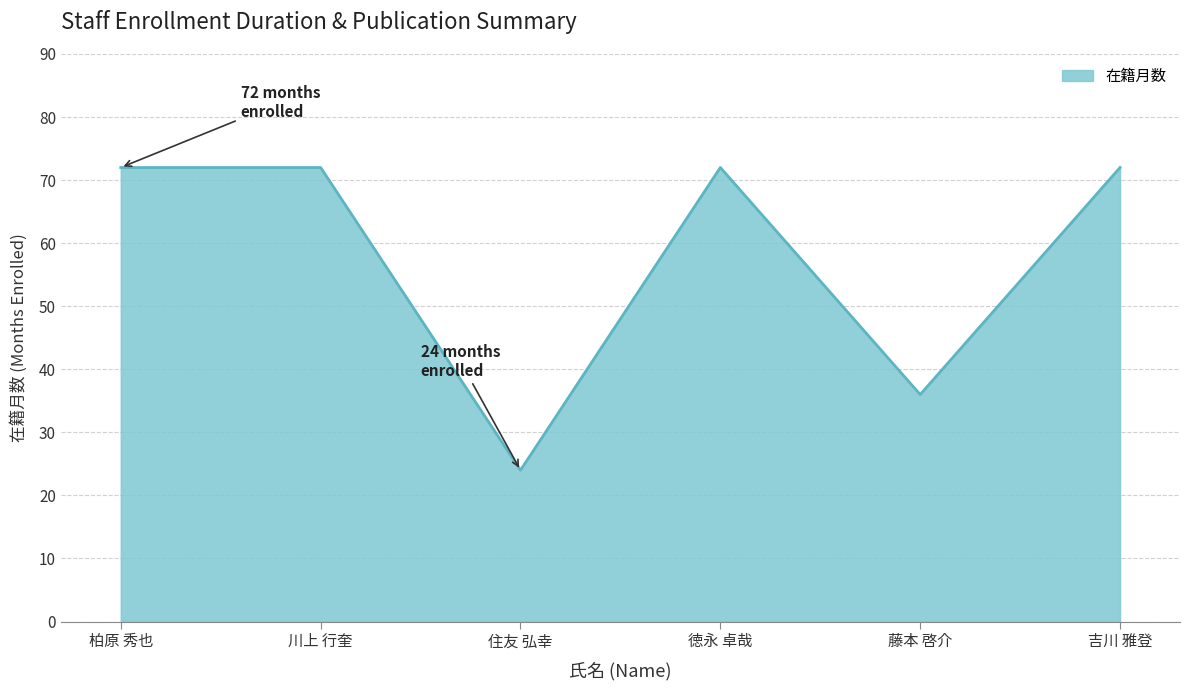

Between 藤本 啓介 and 吉川 雅登, which is larger?

吉川 雅登